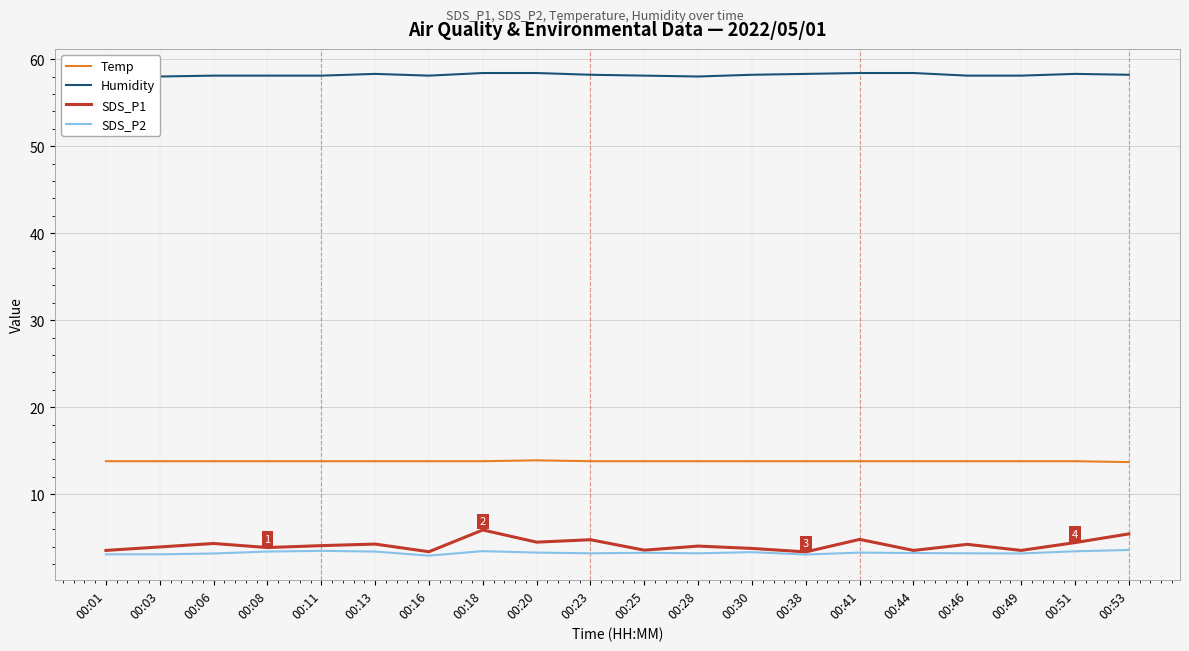

What is the difference between the highest and lowest values at 00:46?

54.9